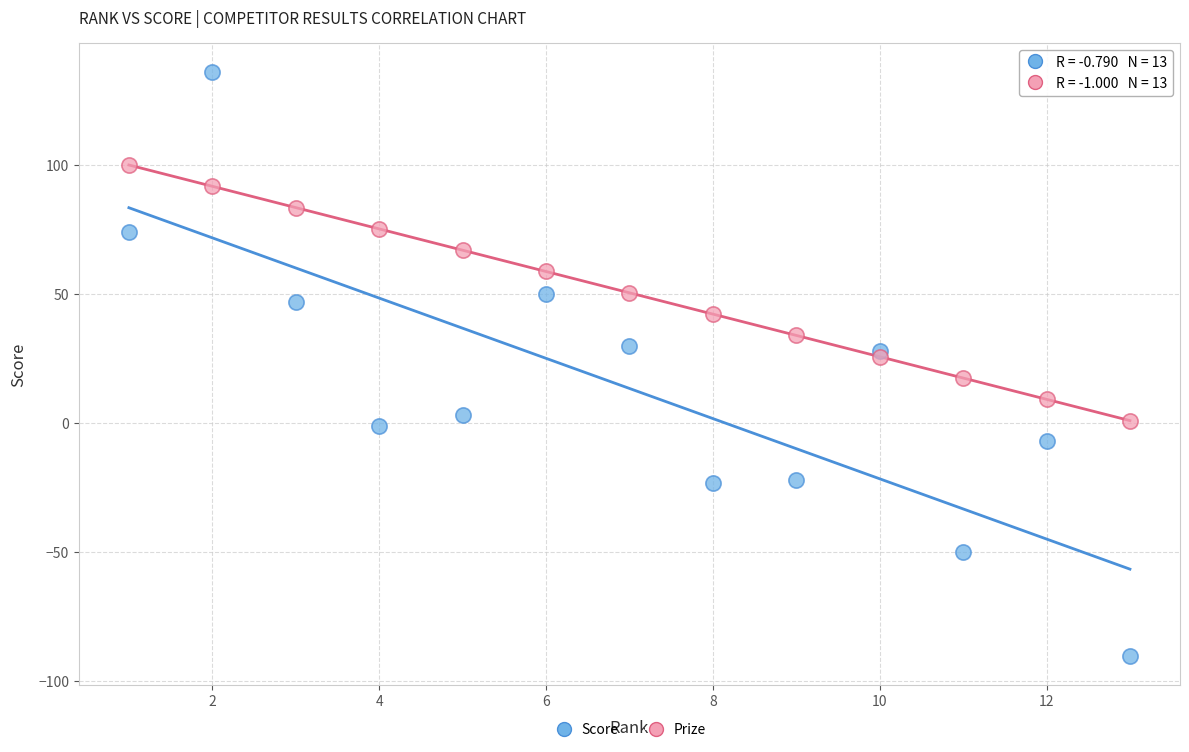

Which series reaches the minimum Y coordinate?

Score